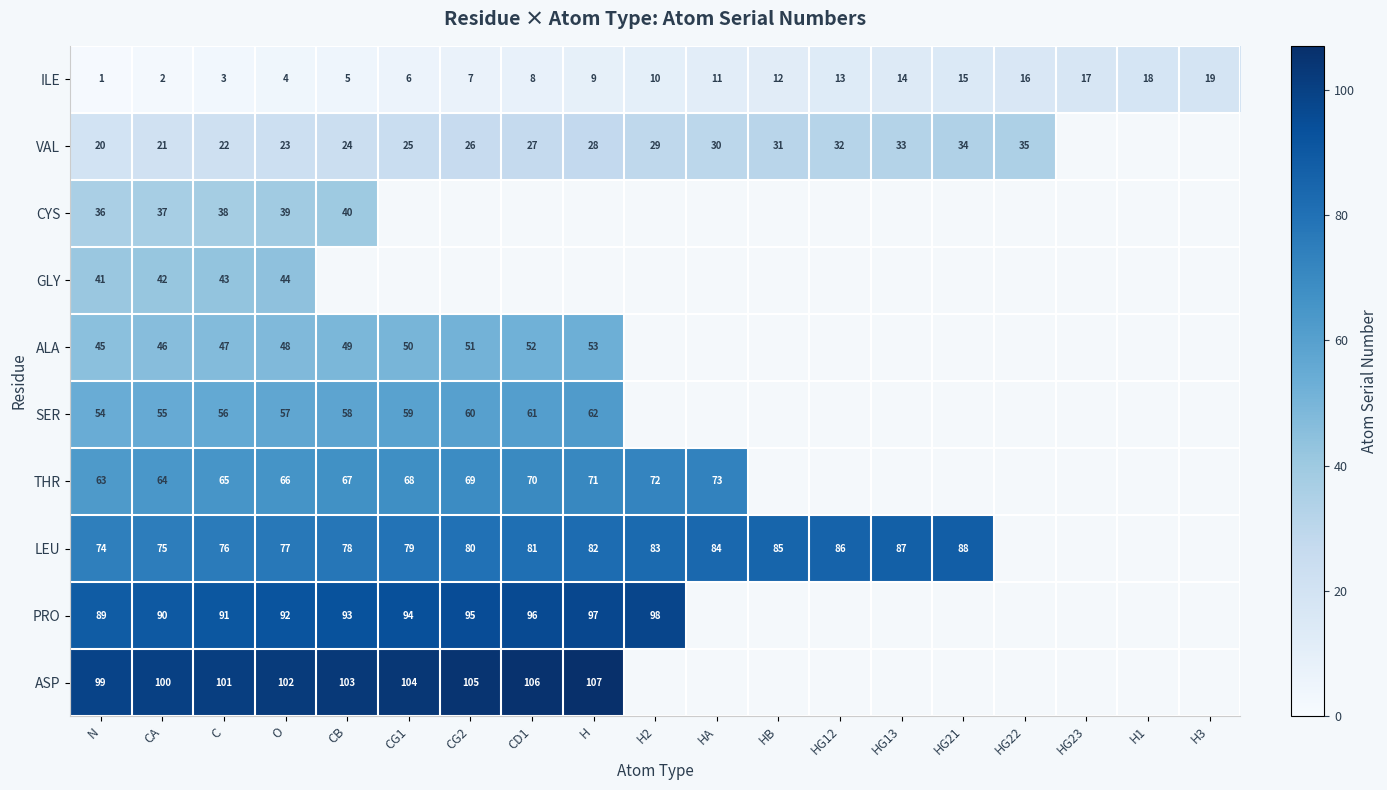

How many values in the ILE series are below 10?

9